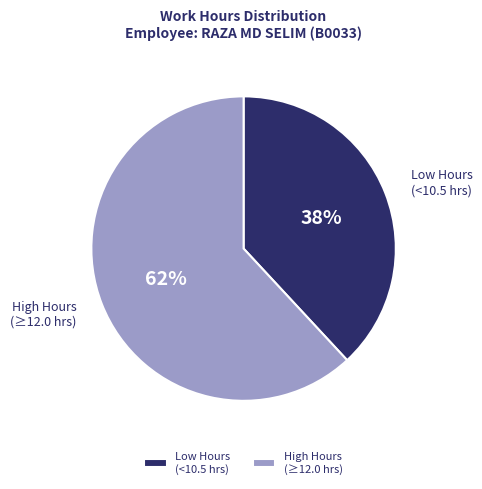

Rank the categories by value from highest to lowest.

High Hours (≥12.0 hrs), Low Hours (<10.5 hrs)